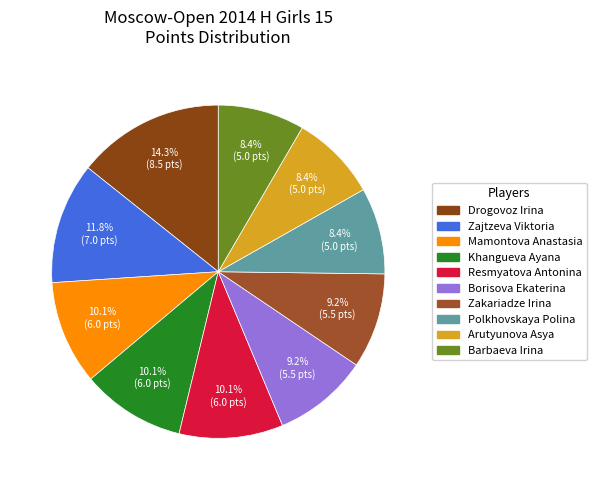

Count the number of slices in the pie.

10